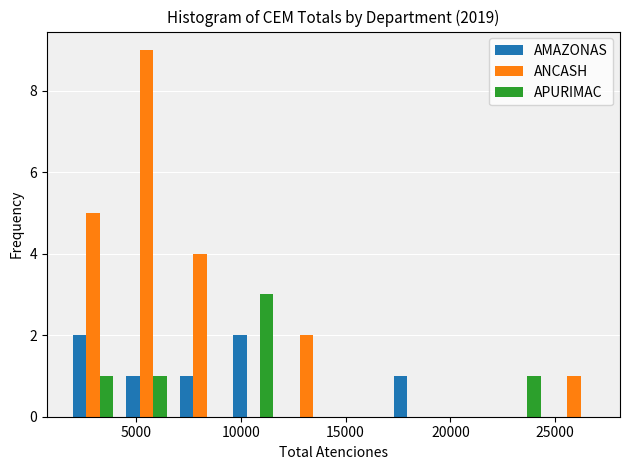

Reading left to right, transcribe this chart: for each range on the x-axis, give the height of each series' bar. Neither the bar edges nor the heights are printed on the chart, so give them approximately, as read against the axes.

1500 to 4000: AMAZONAS=2	ANCASH=5	APURIMAC=1
4000 to 7000: AMAZONAS=1	ANCASH=9	APURIMAC=1
7000 to 9500: AMAZONAS=1	ANCASH=4	APURIMAC=0
9500 to 12000: AMAZONAS=2	ANCASH=0	APURIMAC=3
12000 to 14500: AMAZONAS=0	ANCASH=2	APURIMAC=0
14500 to 17000: AMAZONAS=0	ANCASH=0	APURIMAC=0
17000 to 19500: AMAZONAS=1	ANCASH=0	APURIMAC=0
19500 to 22000: AMAZONAS=0	ANCASH=0	APURIMAC=0
22000 to 24500: AMAZONAS=0	ANCASH=0	APURIMAC=1
24500 to 27000: AMAZONAS=0	ANCASH=1	APURIMAC=0